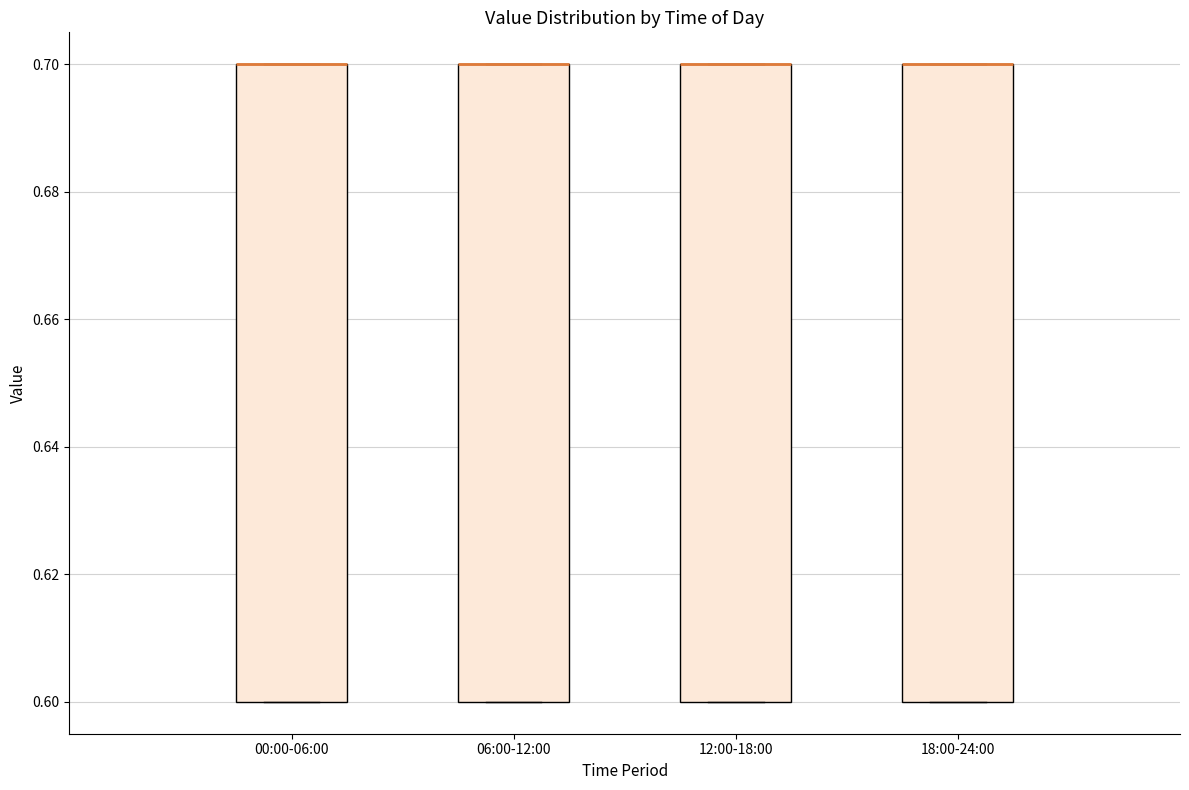

Reading left to right, read every box against the y-axis: the position of its median line, the range the box covers, and the ends of its whiskers. The values are not printed on the chart, so give them approximately, as read against the axis.

00:00-06:00: median 0.7 (drawn on the box's upper edge), box 0.6 to 0.7, whiskers 0.6 to 0.7
06:00-12:00: median 0.7 (drawn on the box's upper edge), box 0.6 to 0.7, whiskers 0.6 to 0.7
12:00-18:00: median 0.7 (drawn on the box's upper edge), box 0.6 to 0.7, whiskers 0.6 to 0.7
18:00-24:00: median 0.7 (drawn on the box's upper edge), box 0.6 to 0.7, whiskers 0.6 to 0.7